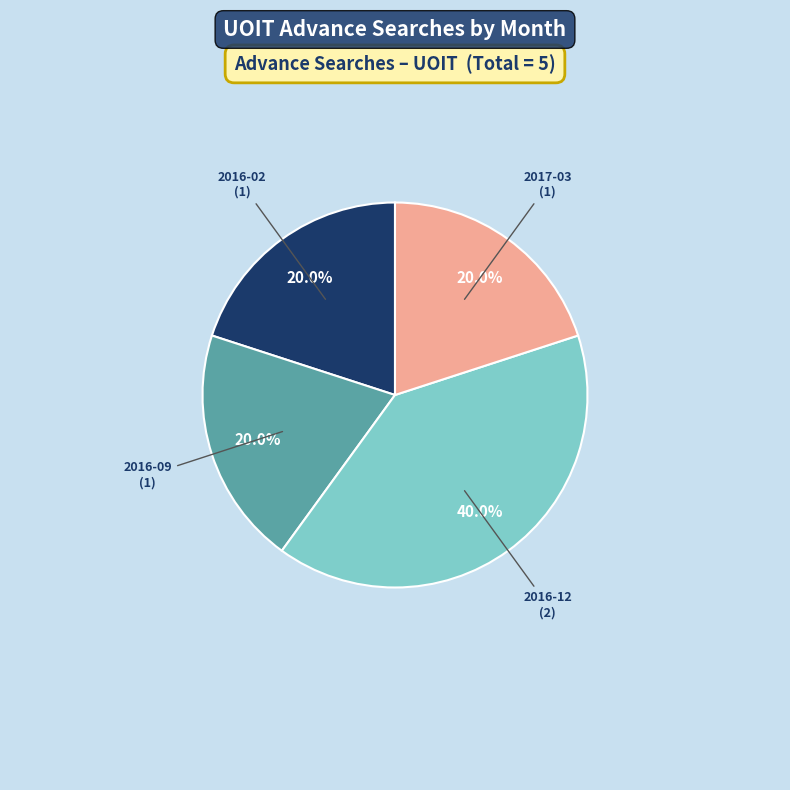

Is there a majority slice in this chart?

No